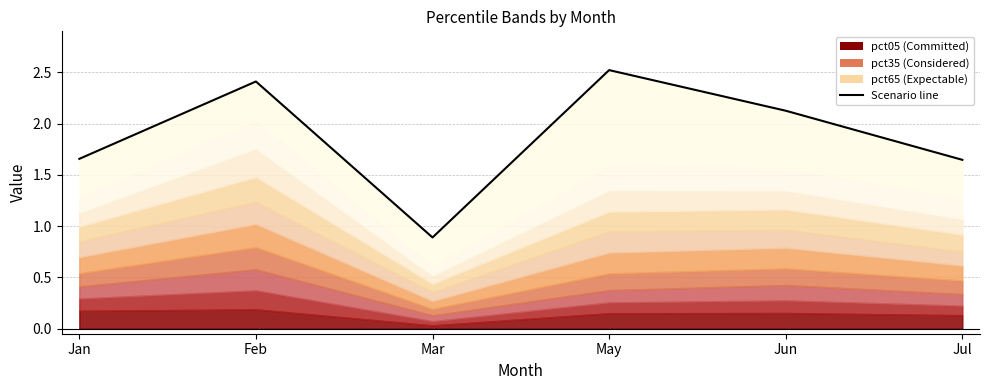

What is the label of the 3rd point from the right?

May